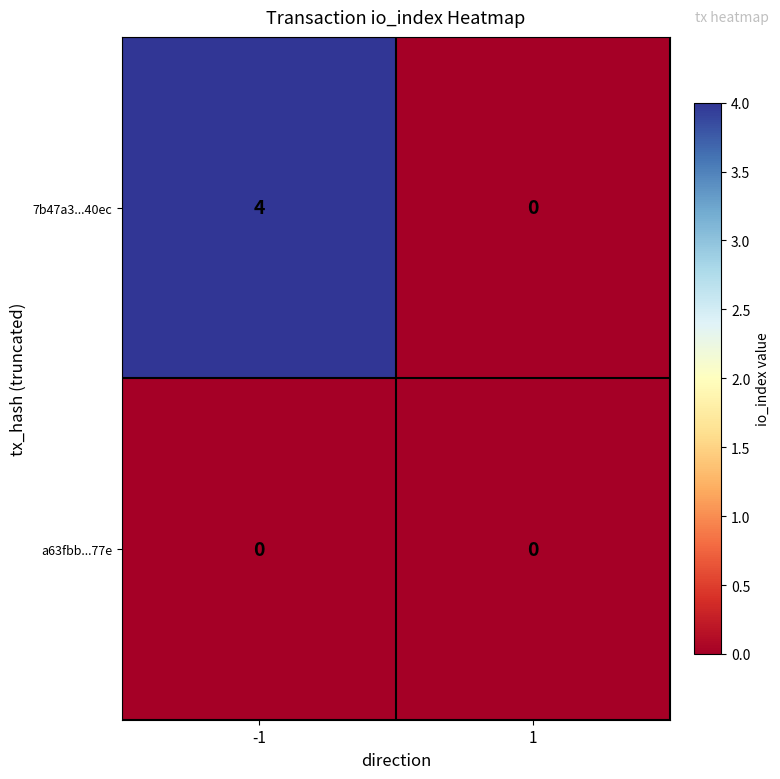

Which series has the widest spread of values?

7b47a3...40ec